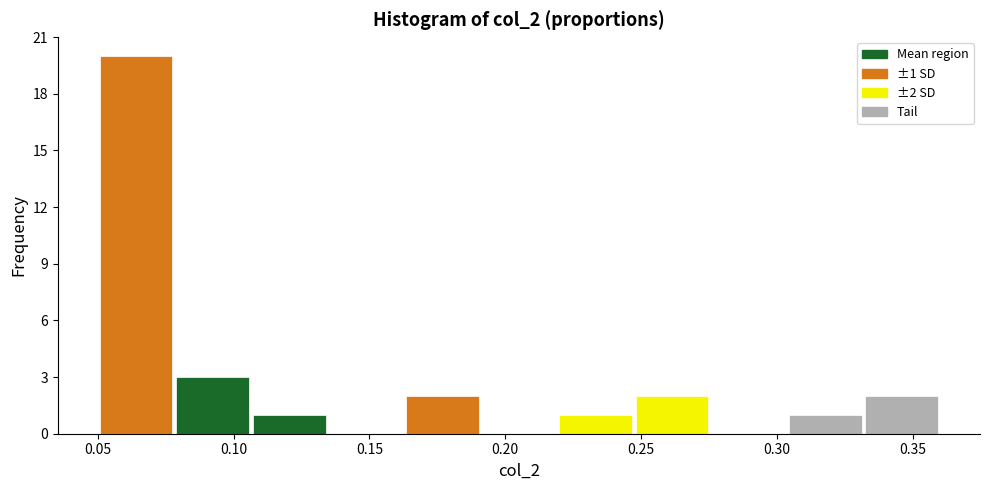

Which range on the x-axis has the tallest bar?

0.050 to 0.080